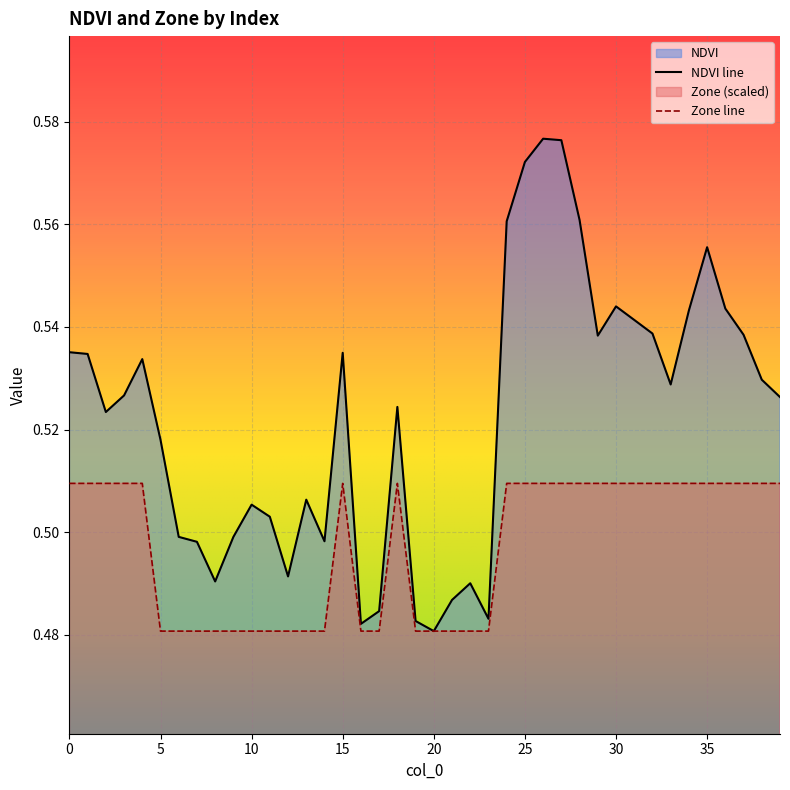

How many series are shown in this chart?

2